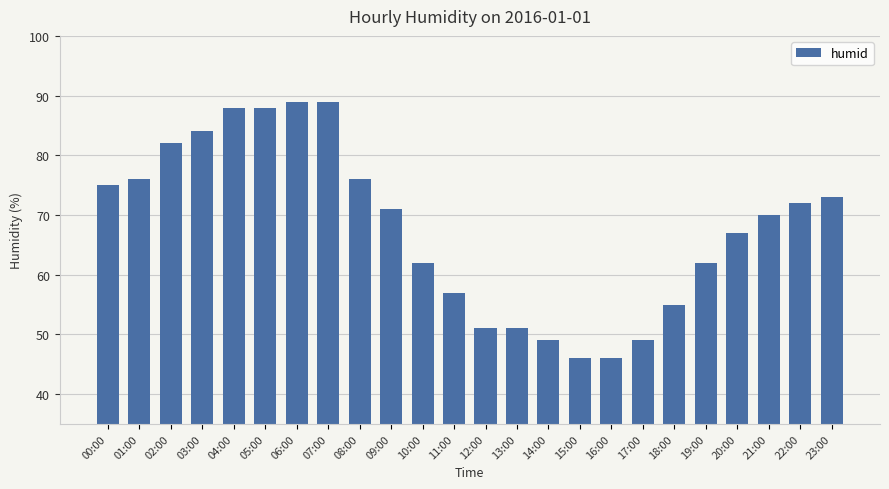

The chart shows a value of 151 at 06:00. True or false?

False